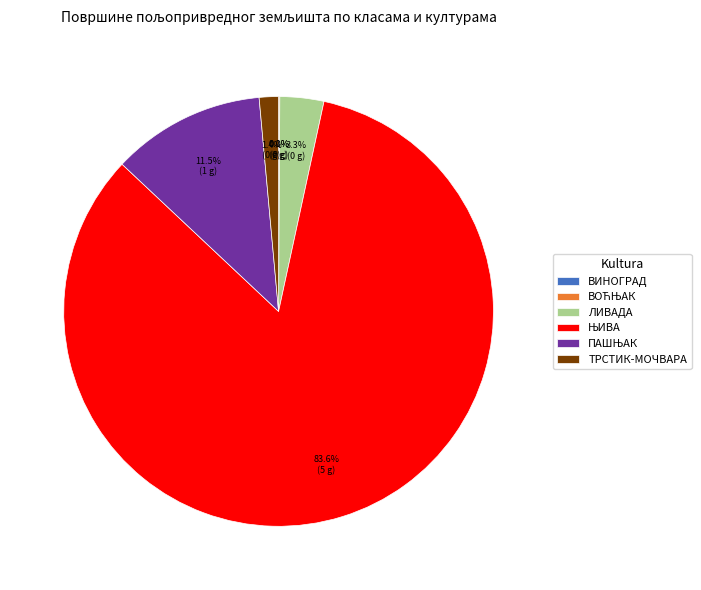

Is there a majority slice in this chart?

Yes